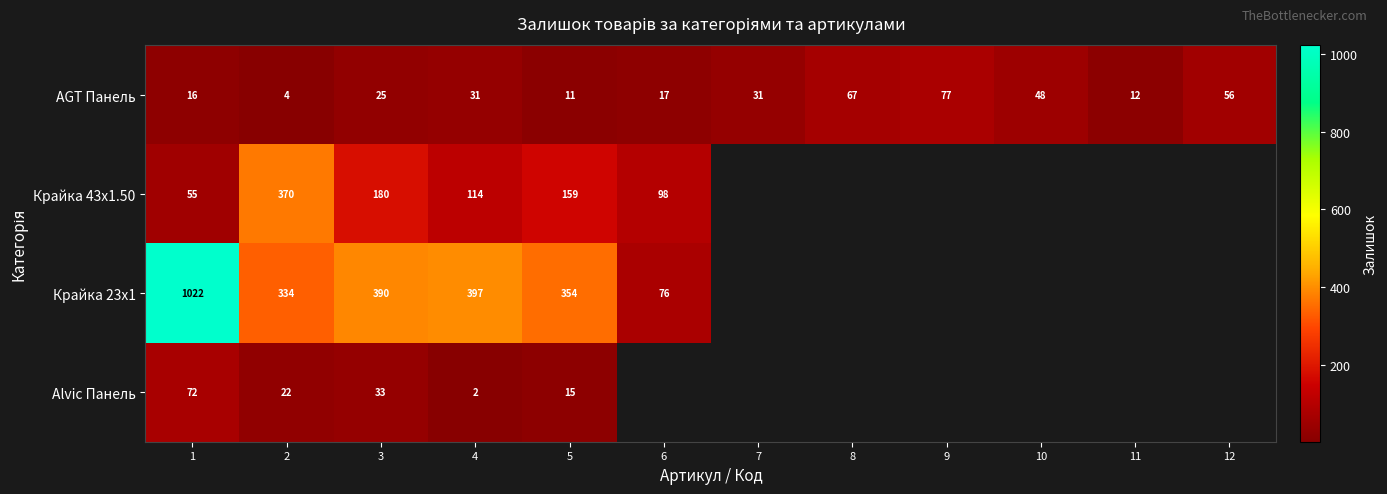

True or false: Крайка 23x1 has a value of 555 at 5.

False